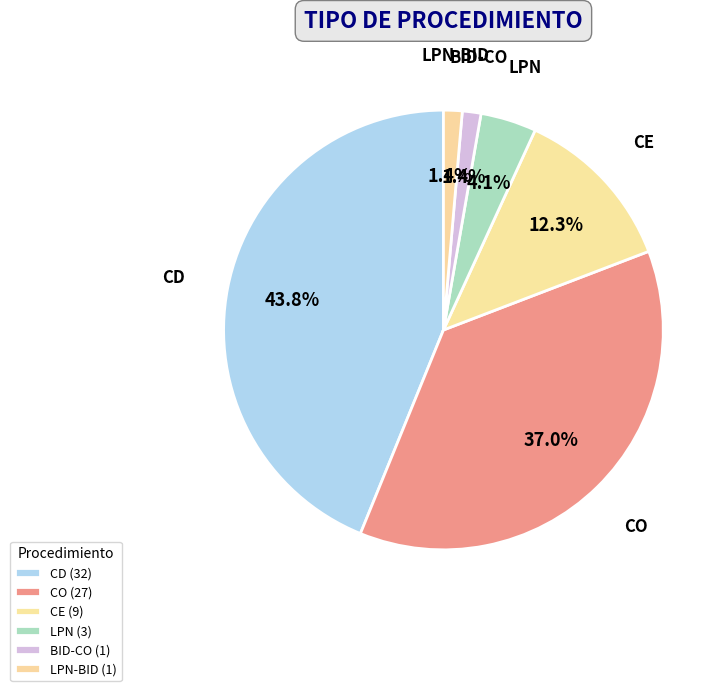

Which category has the biggest portion of the pie?

CD